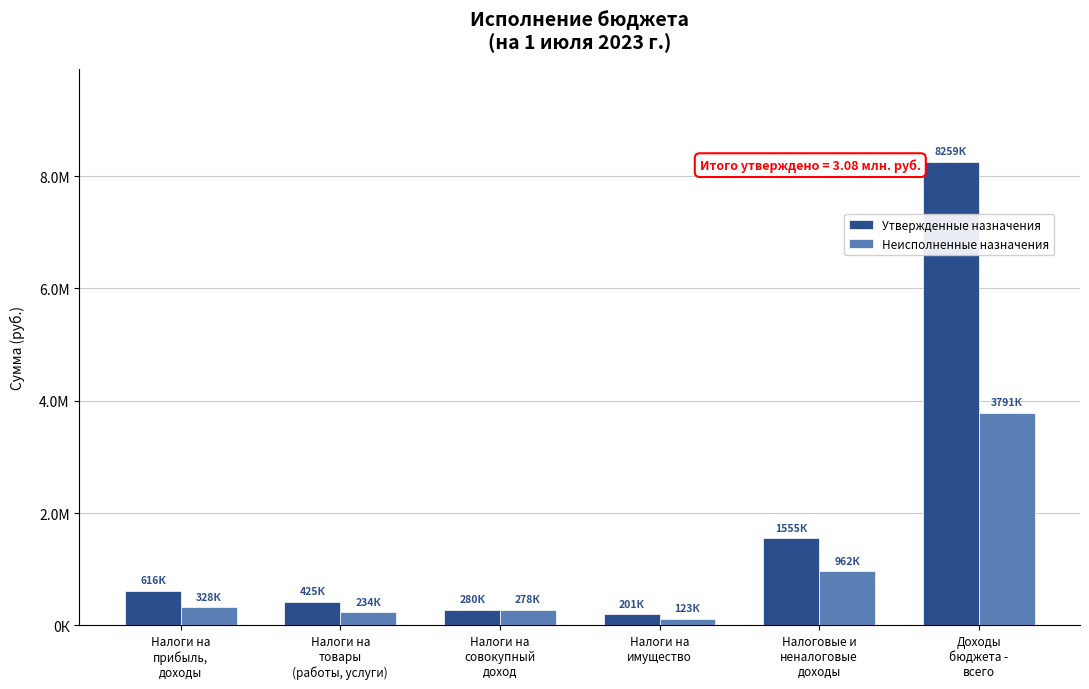

Reading left to right, what are all the values shown in this chart?

Утвержденные назначения: Налоги на
прибыль,
доходы=616000.0	Налоги на
товары
(работы, услуги)=425050.0	Налоги на
совокупный
доход=280000.0	Налоги на
имущество=201000.0	Налоговые и
неналоговые
доходы=1555203.9	Доходы
бюджета -
всего=8259302.3
Неисполненные назначения: Налоги на
прибыль,
доходы=327550.1	Налоги на
товары
(работы, услуги)=233769.8	Налоги на
совокупный
доход=277618.0	Налоги на
имущество=122907.4	Налоговые и
неналоговые
доходы=961845.3	Доходы
бюджета -
всего=3791205.3